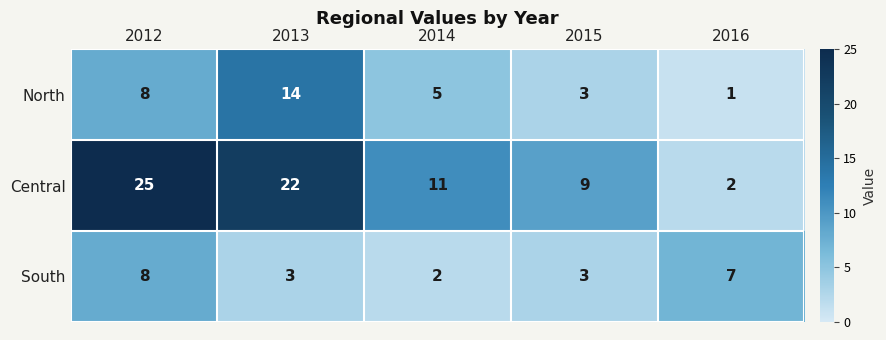

Which series has the largest total across all categories?

Central